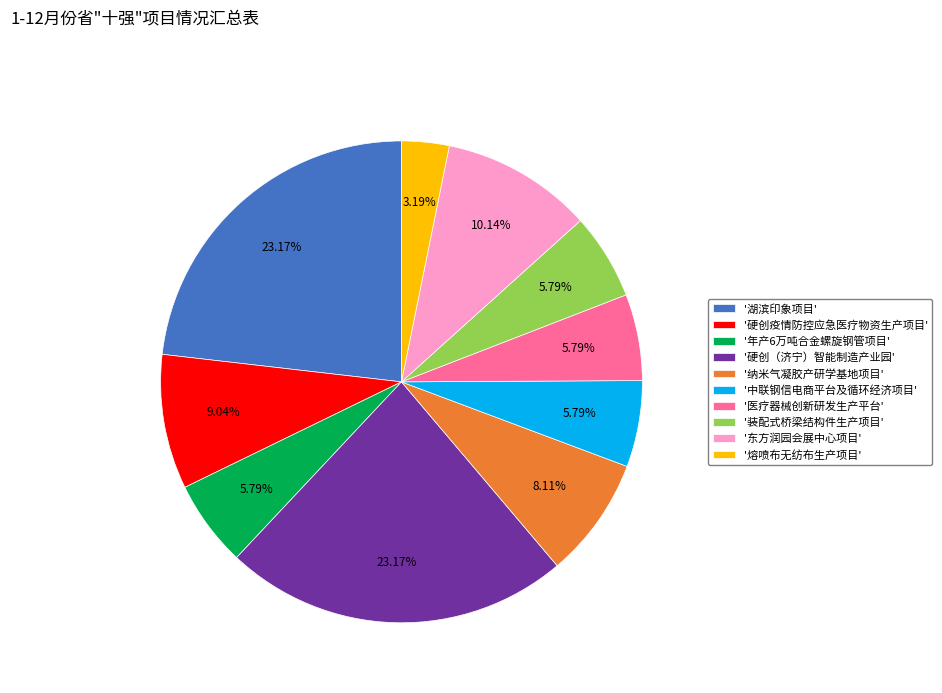

Does any single category account for the majority?

No